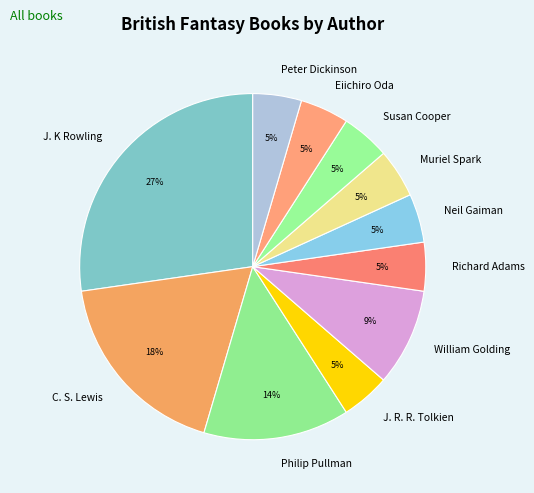

Count the number of slices in the pie.

11